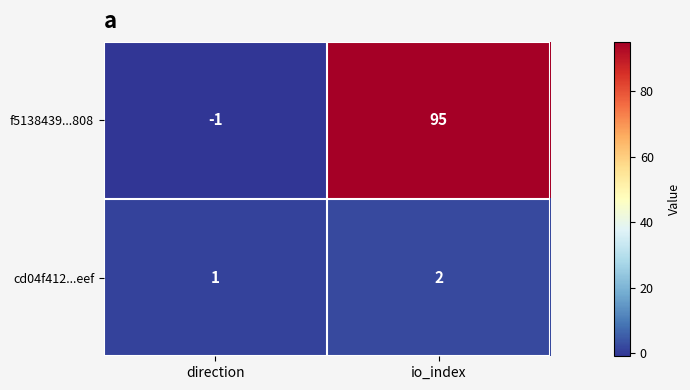

What is the maximum value for f5138439...808?

95